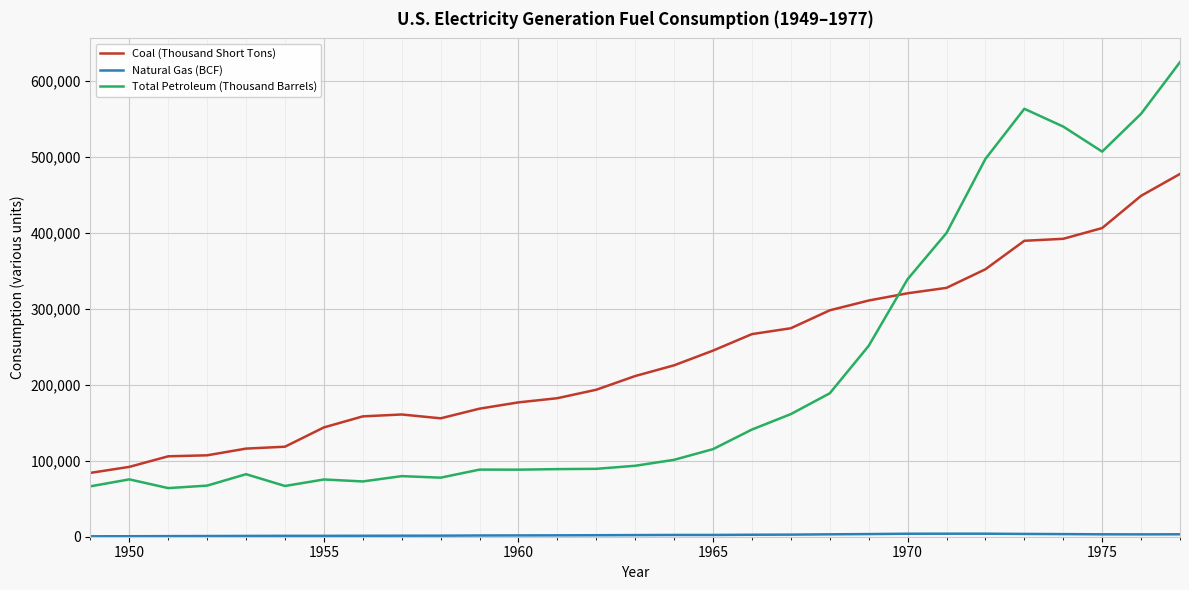

How many times do Total Petroleum (Thousand Barrels) and Coal (Thousand Short Tons) cross each other?

1